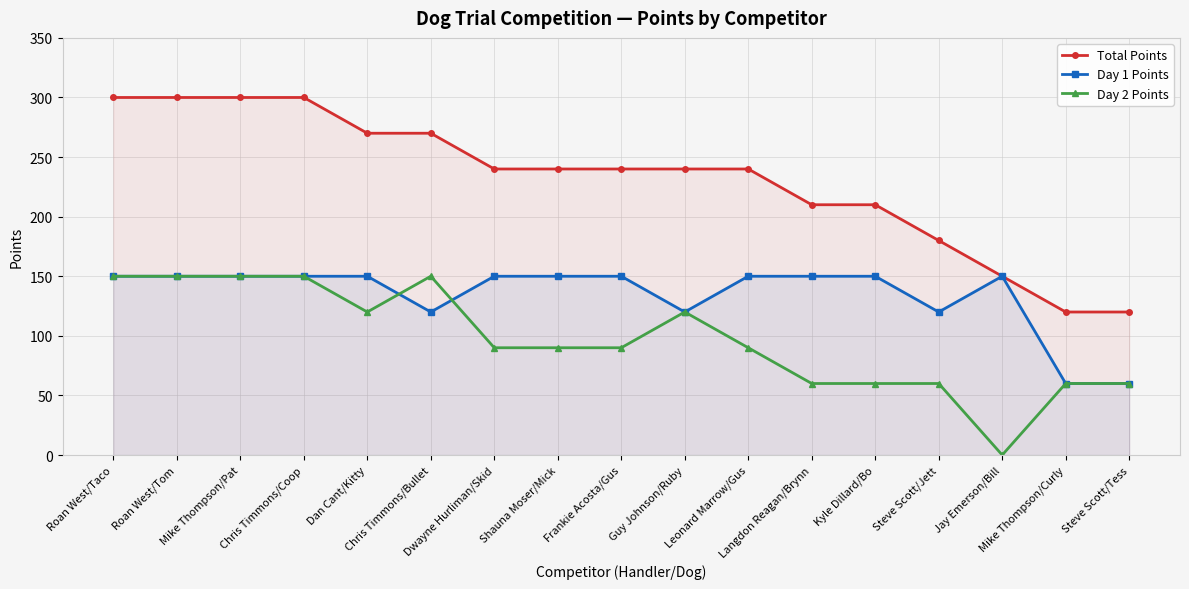

Reading left to right, what are all the values shown in this chart?

Total Points: Roan West/Taco=300	Roan West/Tom=300	Mike Thompson/Pat=300	Chris Timmons/Coop=300	Dan Cant/Kitty=270	Chris Timmons/Bullet=270	Dwayne Hurliman/Skid=240	Shauna Moser/Mick=240	Frankie Acosta/Gus=240	Guy Johnson/Ruby=240	Leonard Marrow/Gus=240	Langdon Reagan/Brynn=210	Kyle Dillard/Bo=210	Steve Scott/Jett=180	Jay Emerson/Bill=150	Mike Thompson/Curly=120	Steve Scott/Tess=120
Day 1 Points: Roan West/Taco=150	Roan West/Tom=150	Mike Thompson/Pat=150	Chris Timmons/Coop=150	Dan Cant/Kitty=150	Chris Timmons/Bullet=120	Dwayne Hurliman/Skid=150	Shauna Moser/Mick=150	Frankie Acosta/Gus=150	Guy Johnson/Ruby=120	Leonard Marrow/Gus=150	Langdon Reagan/Brynn=150	Kyle Dillard/Bo=150	Steve Scott/Jett=120	Jay Emerson/Bill=150	Mike Thompson/Curly=60	Steve Scott/Tess=60
Day 2 Points: Roan West/Taco=150	Roan West/Tom=150	Mike Thompson/Pat=150	Chris Timmons/Coop=150	Dan Cant/Kitty=120	Chris Timmons/Bullet=150	Dwayne Hurliman/Skid=90	Shauna Moser/Mick=90	Frankie Acosta/Gus=90	Guy Johnson/Ruby=120	Leonard Marrow/Gus=90	Langdon Reagan/Brynn=60	Kyle Dillard/Bo=60	Steve Scott/Jett=60	Jay Emerson/Bill=0	Mike Thompson/Curly=60	Steve Scott/Tess=60